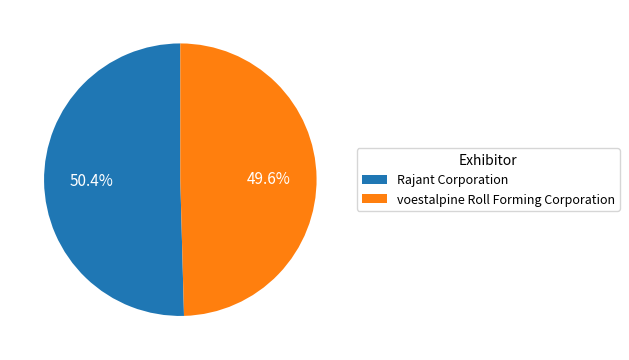

Rank the categories by value from lowest to highest.

voestalpine Roll Forming Corporation, Rajant Corporation